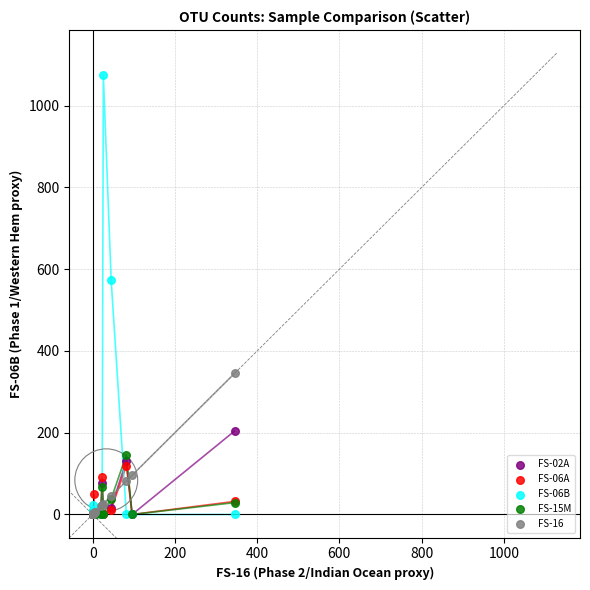

Across all series, what Y value is closest to 537?

574